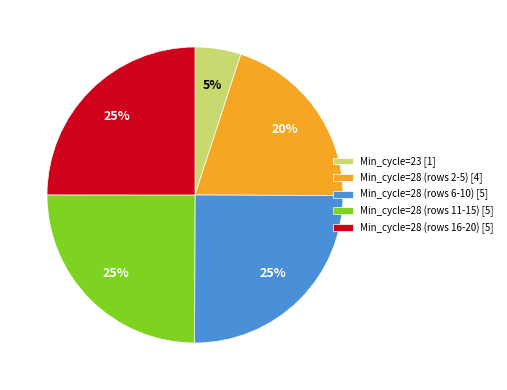

True or false: Min_cycle=28 (rows 11-15) [5] accounts for 11% of the total.

False